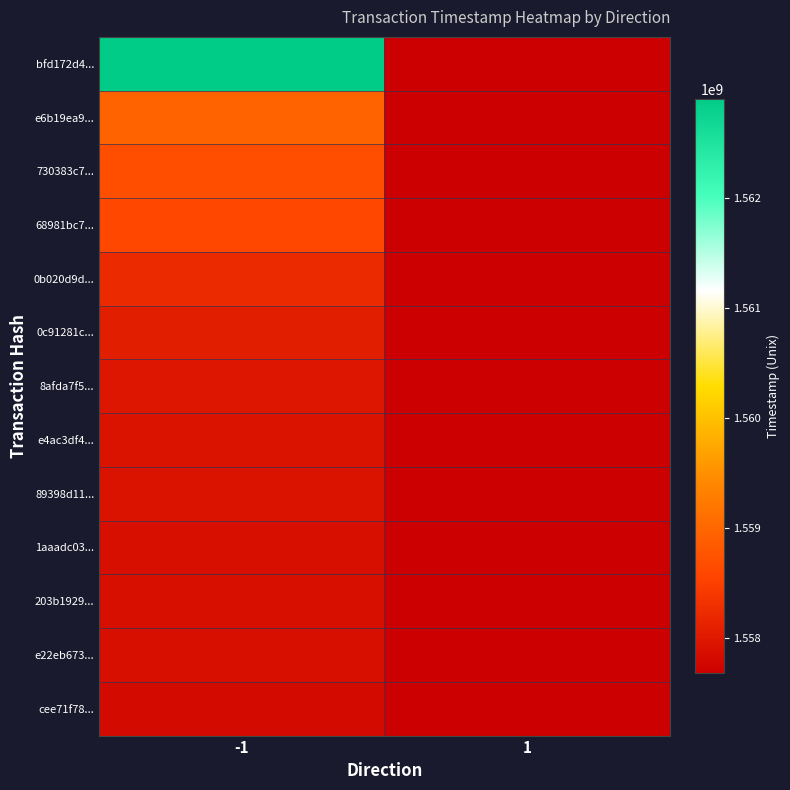

Which series has the widest spread of values?

bfd172d4...